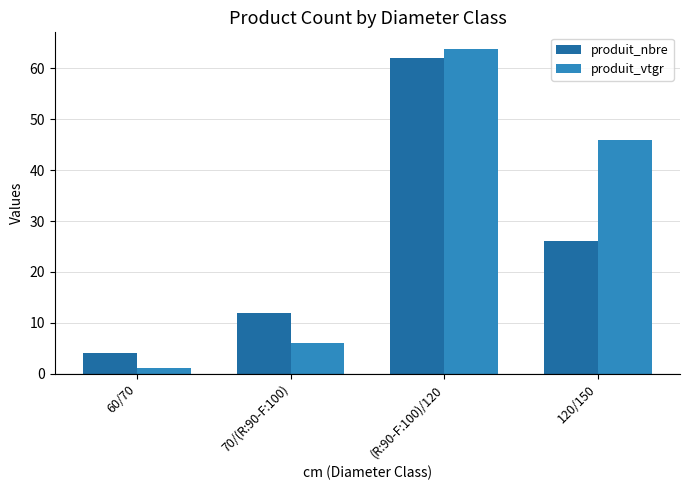

What is the maximum value for produit_vtgr?

63.9